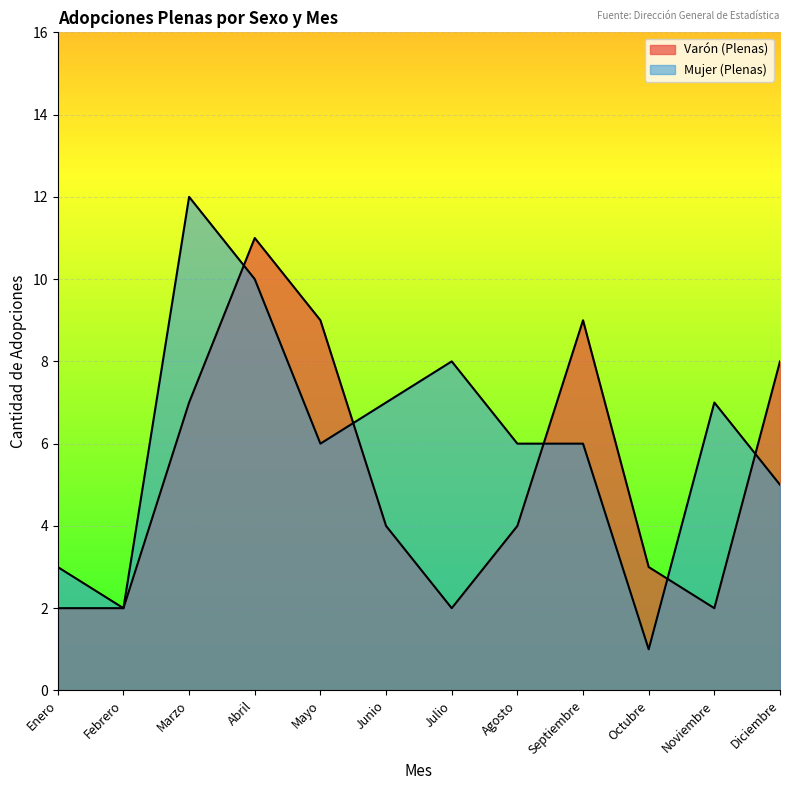

List the labels in order of Mujer (Plenas) value, smallest first.

Octubre, Febrero, Enero, Diciembre, Mayo, Agosto, Septiembre, Junio, Noviembre, Julio, Abril, Marzo